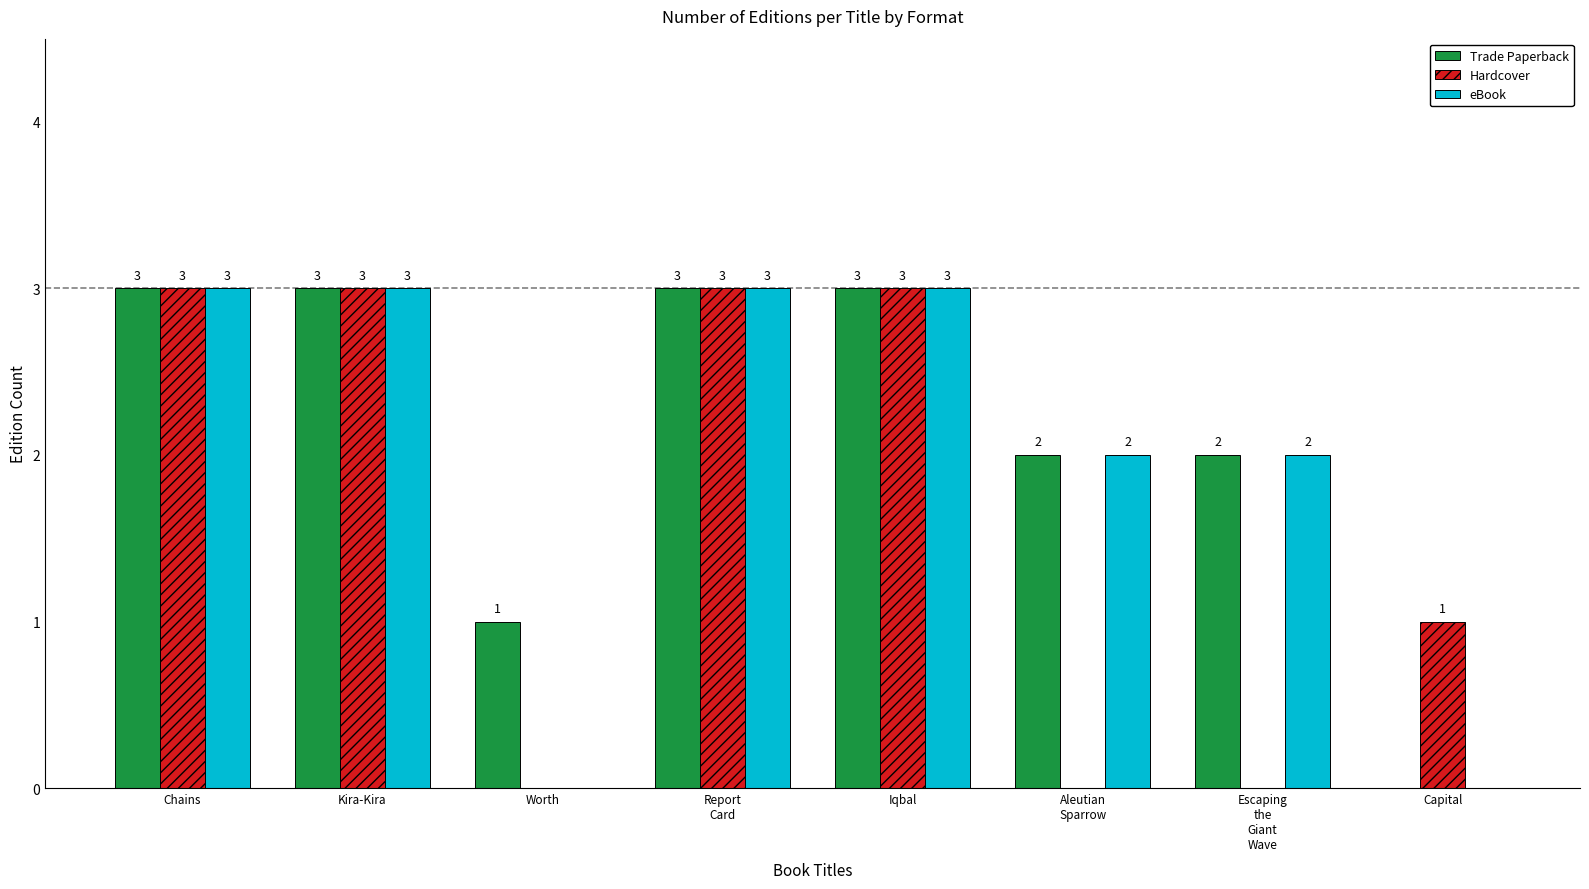

What is the greatest value displayed?

3